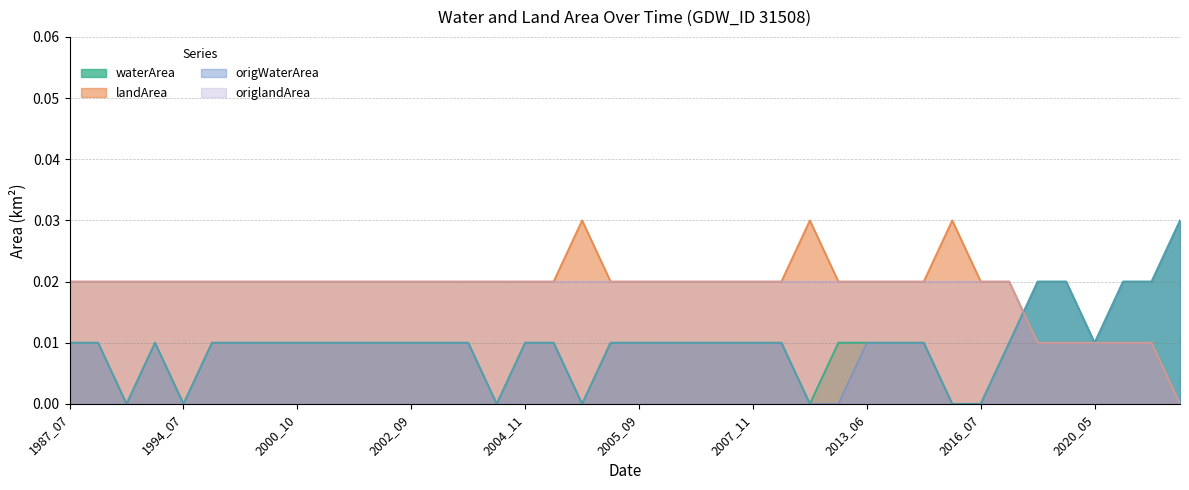

At which category is the sum across all series the highest?

1987_07